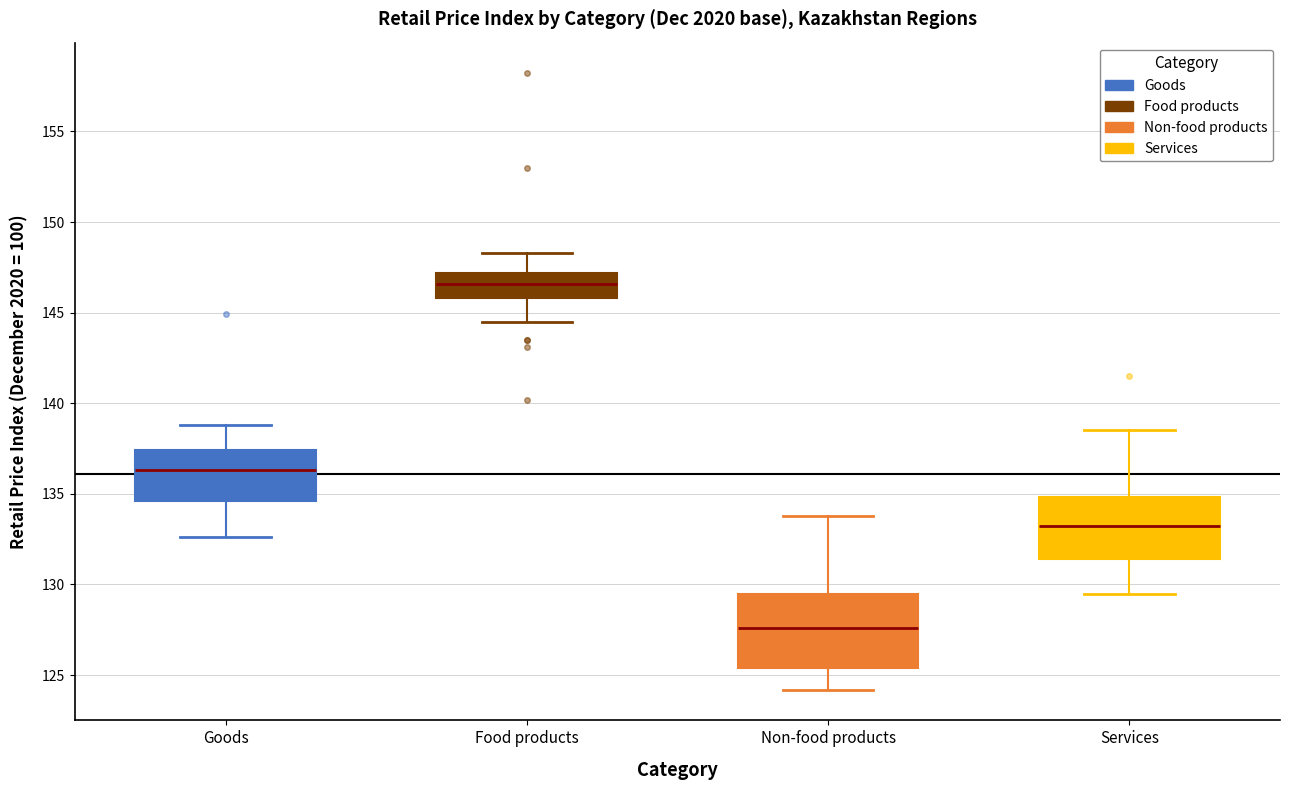

Which box has the lowest median line?

Non-food products